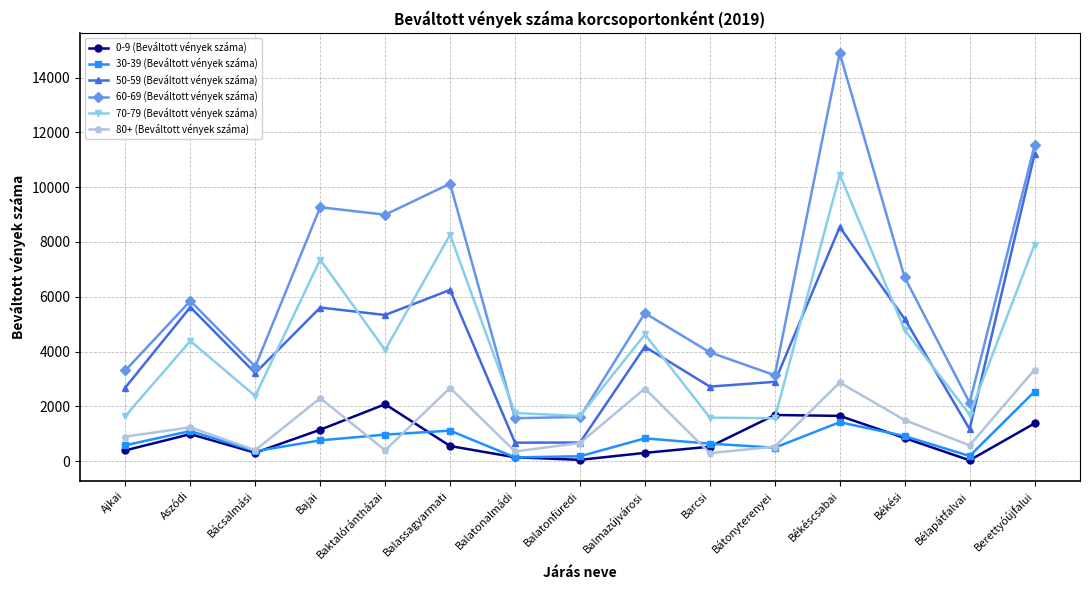

Between Aszódi and Bácsalmási, which series saw the biggest shift?

50-59 (Beváltott vények száma)